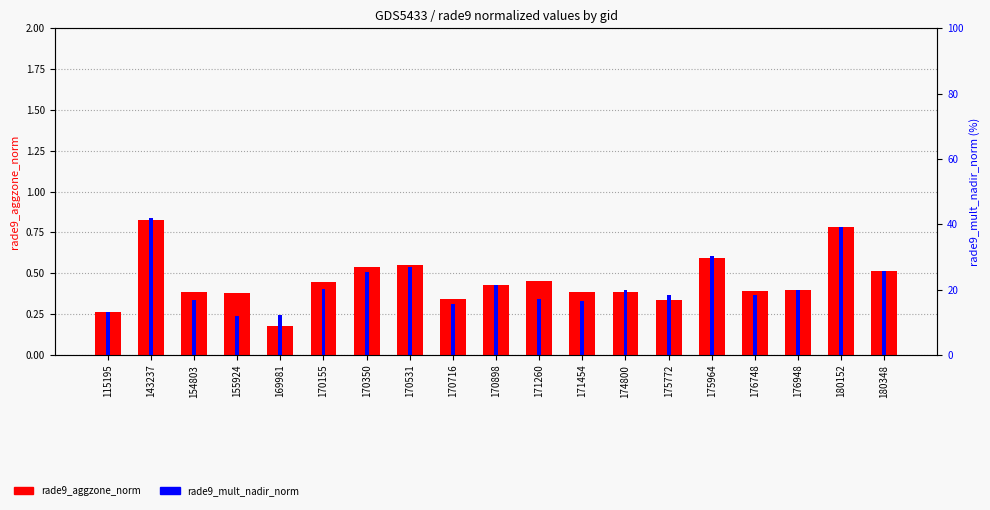

List the series in order of their peak value, highest first.

rade9_mult_nadir_norm, rade9_aggzone_norm